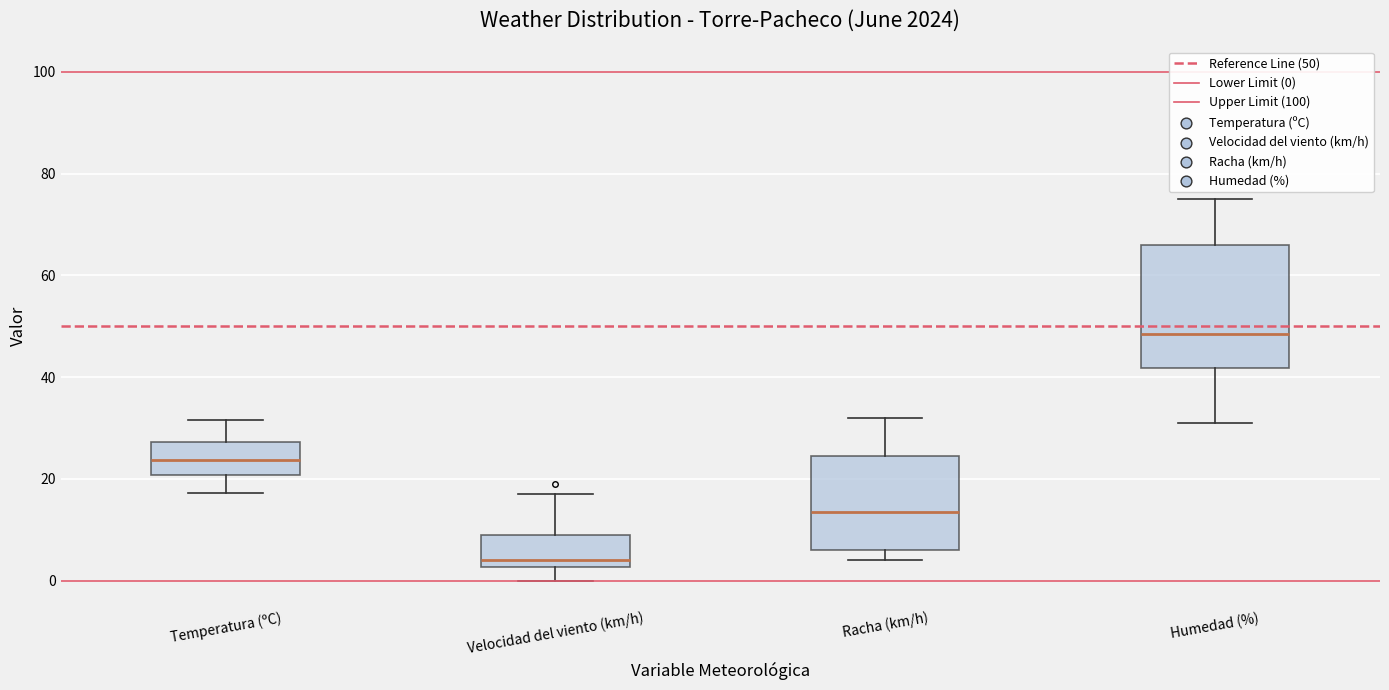

Where does the upper whisker of the box for Temperatura (ºC) end on the y-axis? The values are not printed on the chart, so give them approximately, as read against the axis.

32